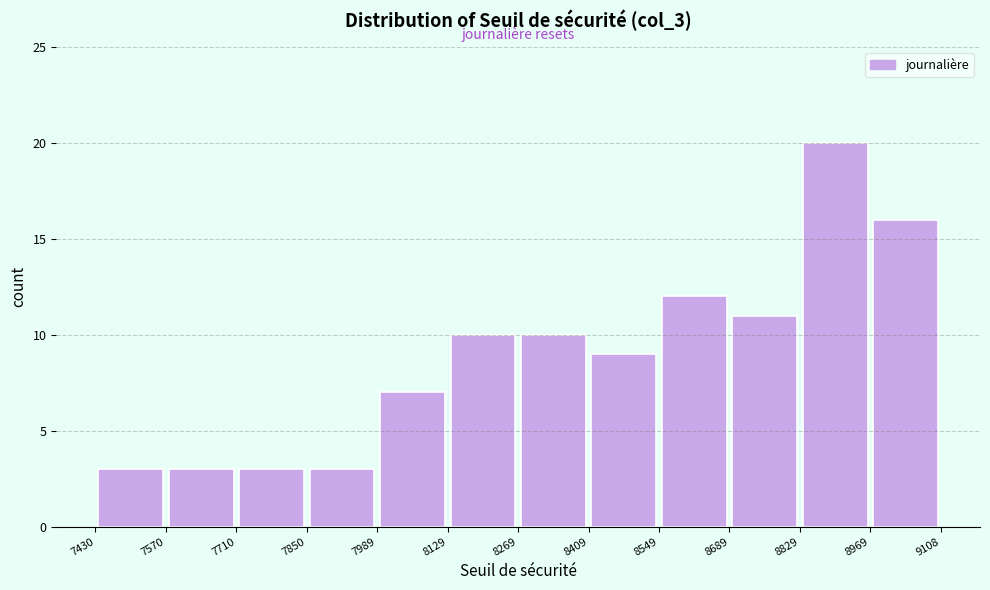

How tall is the bar that spans 7989 to 8129 on the x-axis? The values are not printed on the chart, so give them approximately, as read against the axis.

7